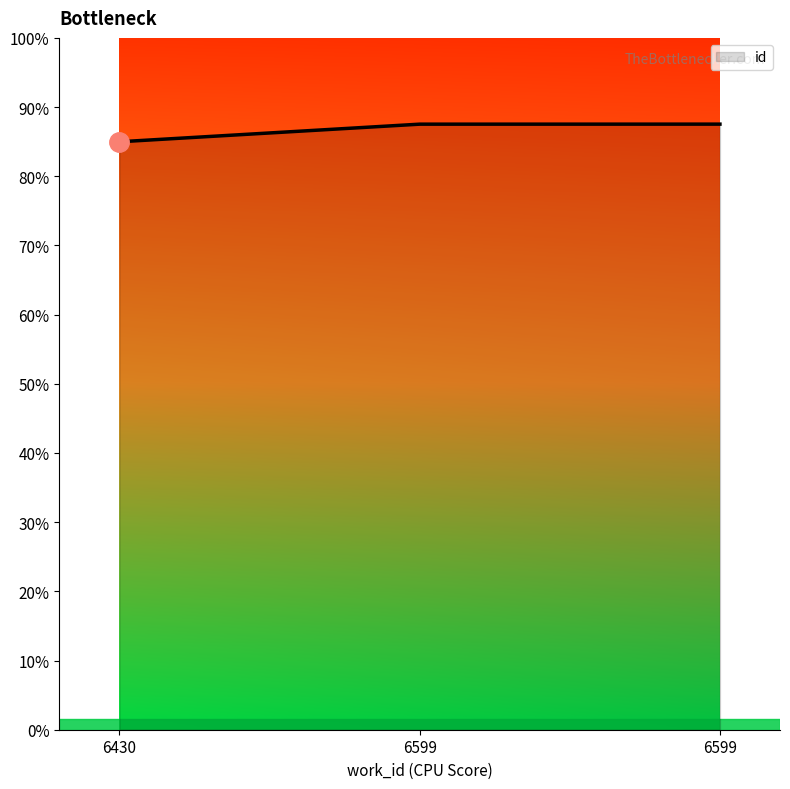

Does the chart display data point markers on the line(s)?

No